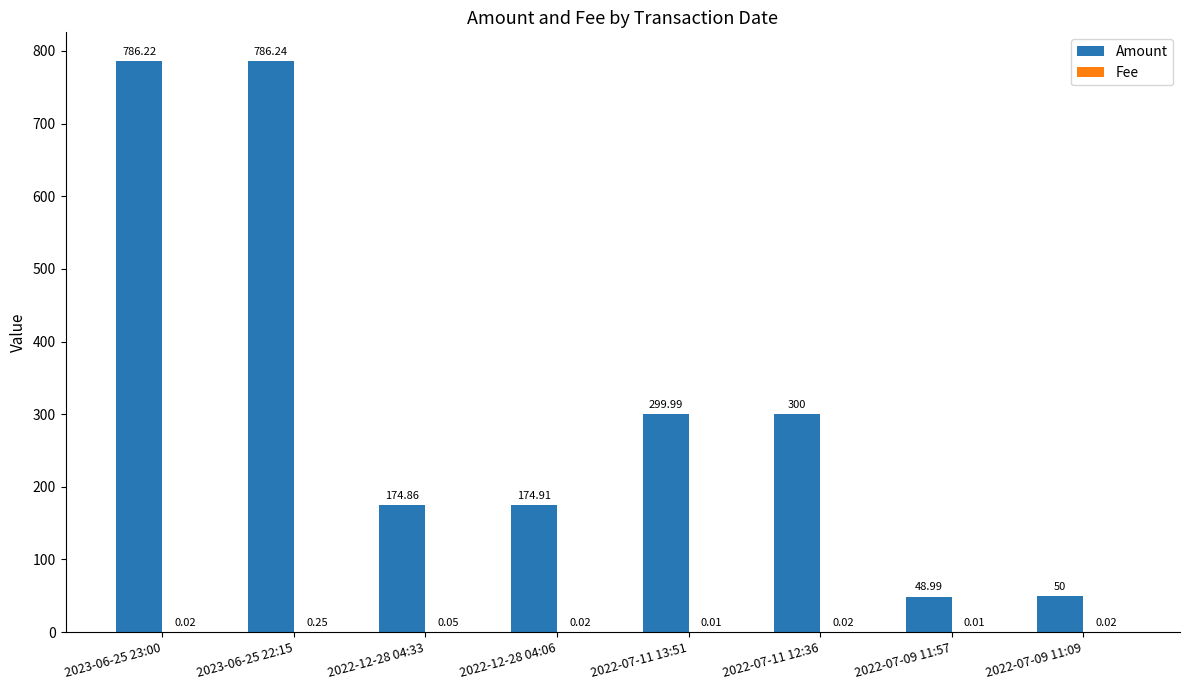

Which series has the largest total across all categories?

Amount